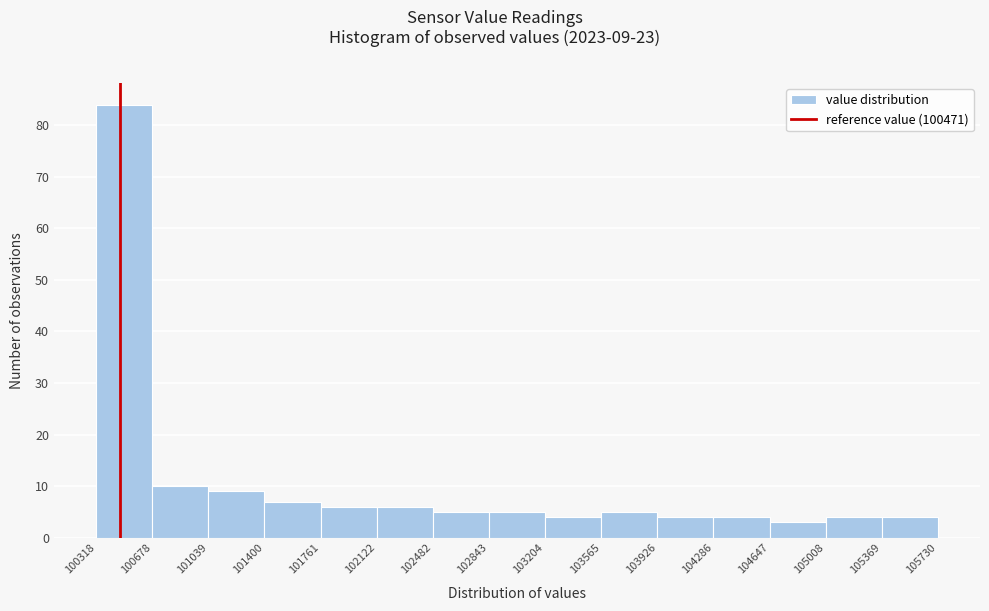

Over which range of the x-axis is the bar tallest?

100318 to 100678